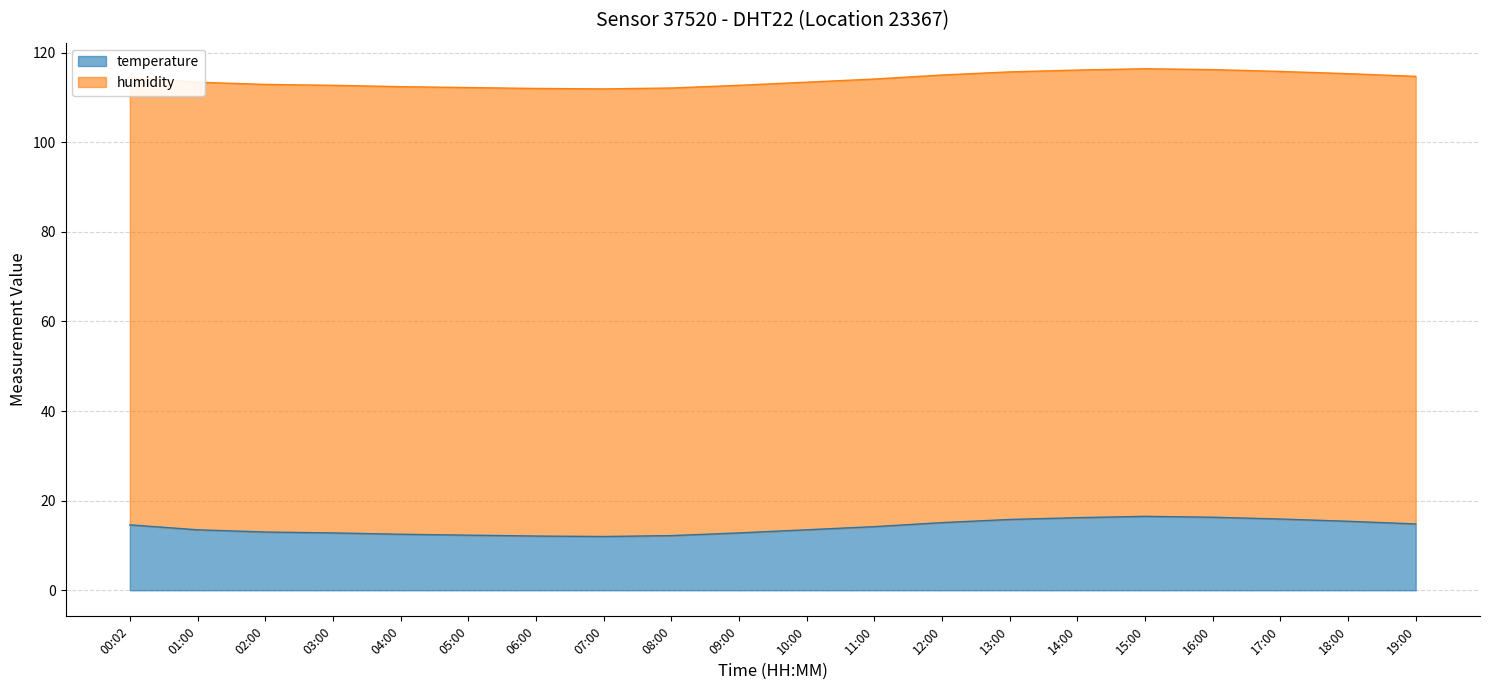

Reading left to right, what are all the values shown in this chart?

14.6	13.5	13.0	12.8	12.5	12.3	12.1	12.0	12.2	12.8	13.5	14.2	15.1	15.8	16.2	16.5	16.3	15.9	15.4	14.8